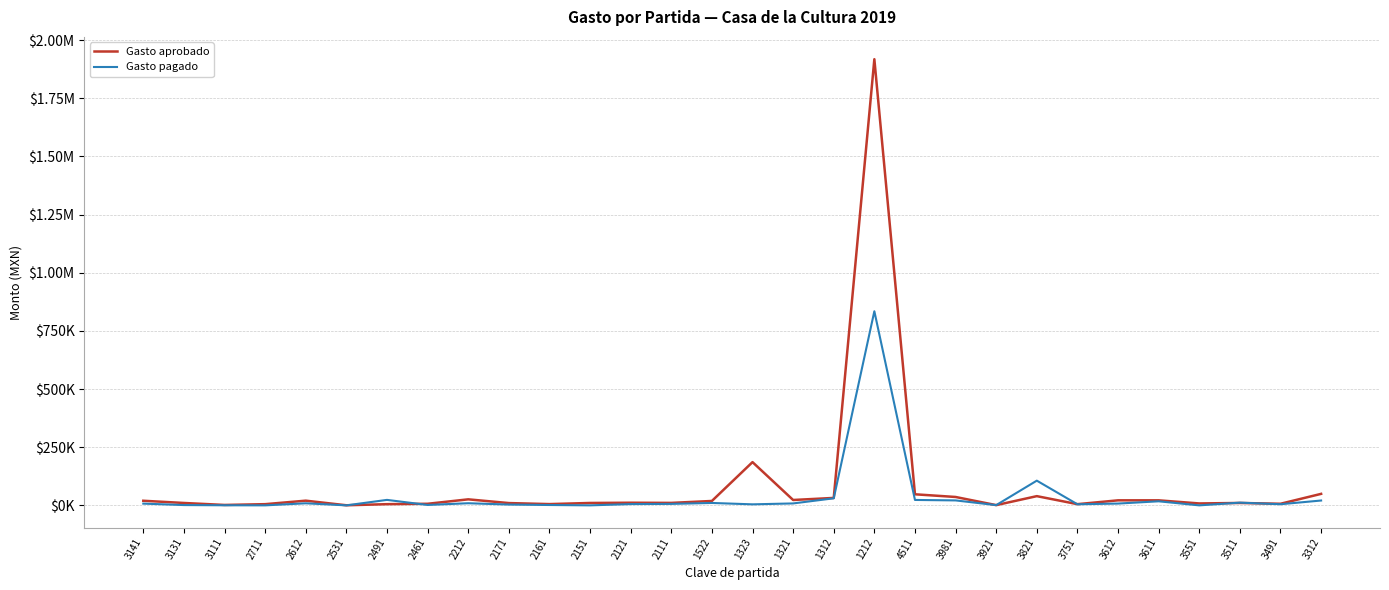

Is this an area chart (filled region under the line)?

No